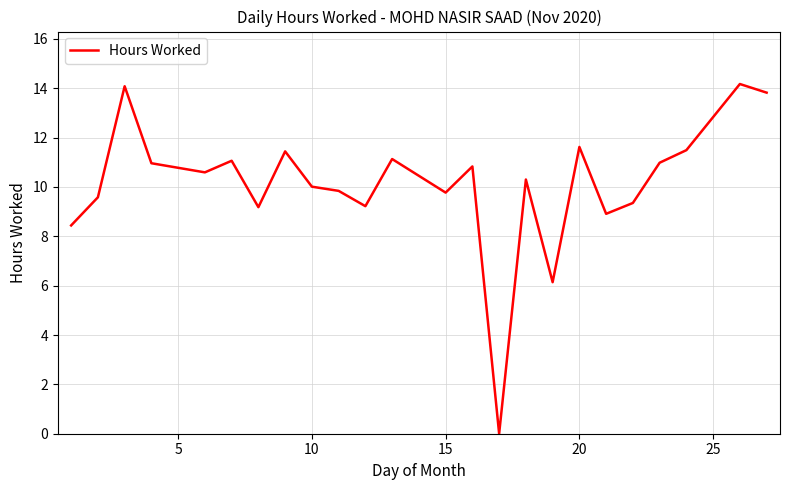

What is the difference between the maximum and minimum values?

14.2